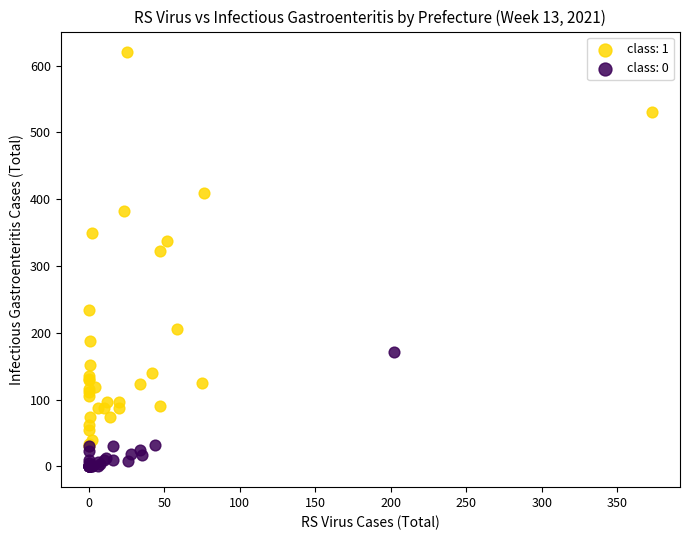

Which series has the largest Y range (max minus min)?

class: 1